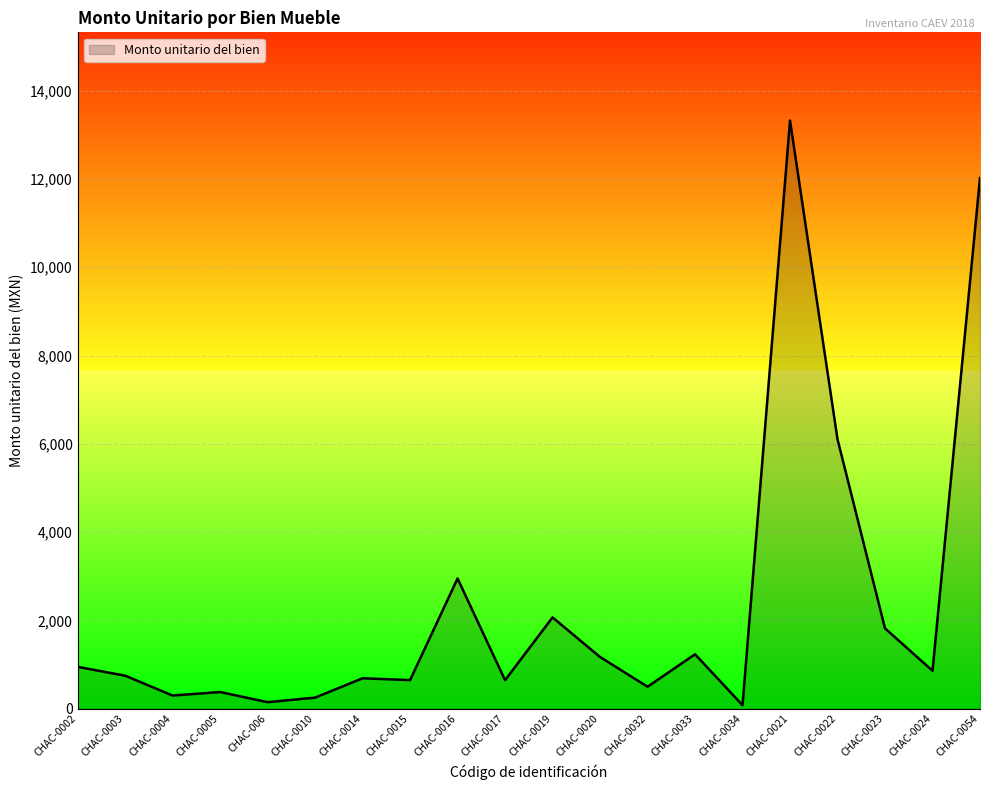

Which category has the highest value across all series?

CHAC-0021